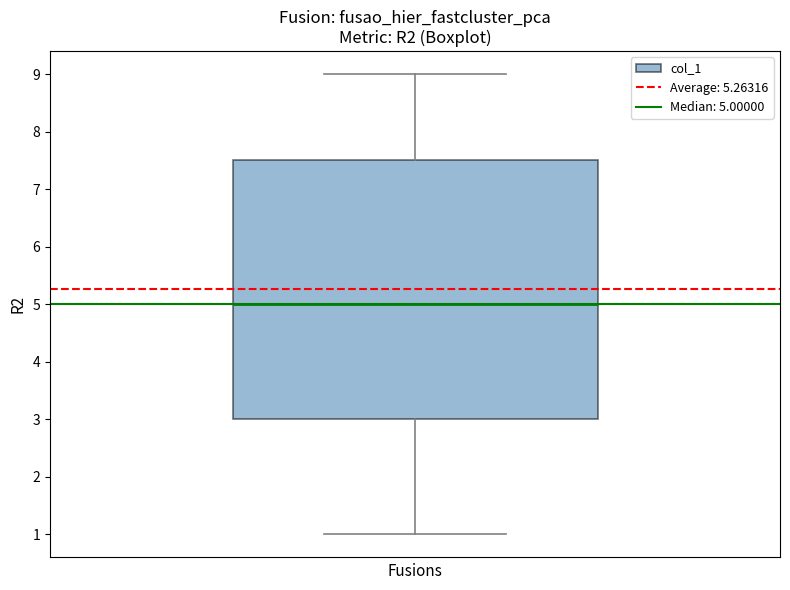

Transcribe this box plot: give where the median line is, the range the box spans, and where the two whiskers end, as read against the y-axis. The values are not printed on the chart, so give them approximately, as read against the axis.

median 5.0, box 3.0 to 7.5, whiskers 1.0 to 9.0